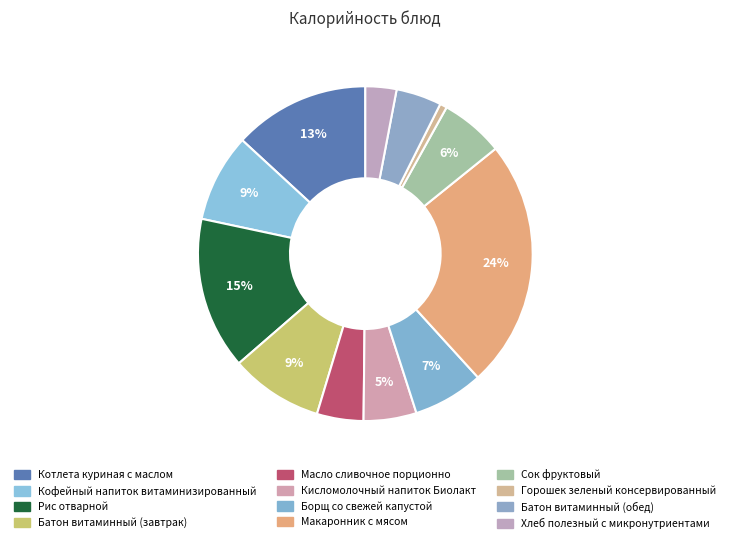

Is Сок фруктовый the majority of the pie?

No